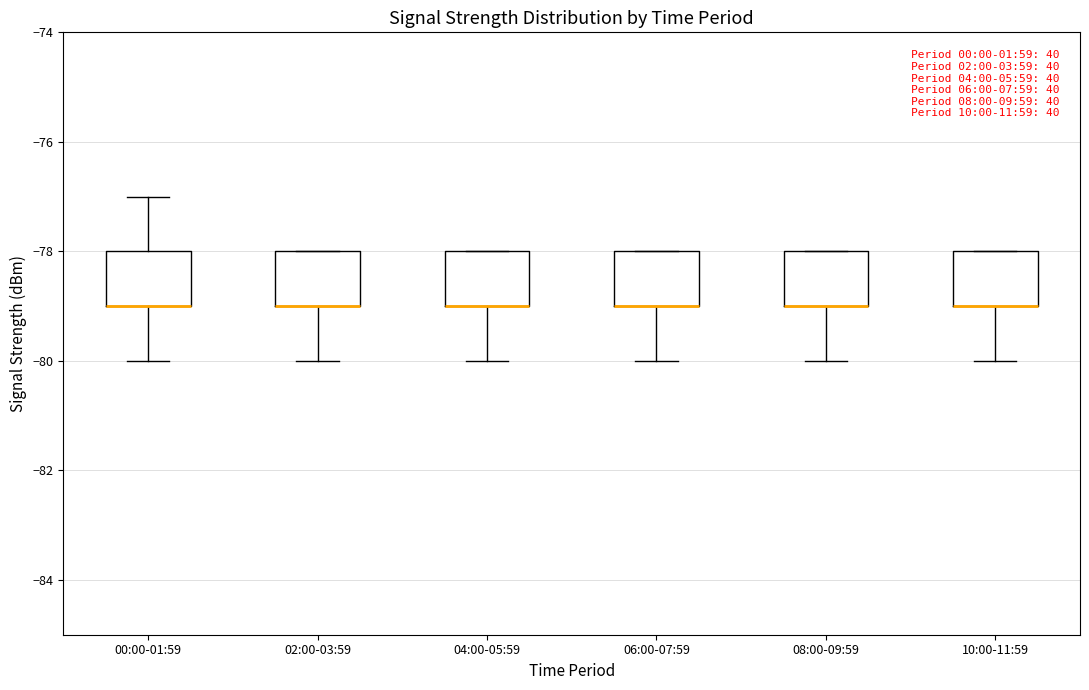

Where does the lower whisker of the box for 04:00-05:59 end on the y-axis? The values are not printed on the chart, so give them approximately, as read against the axis.

-80